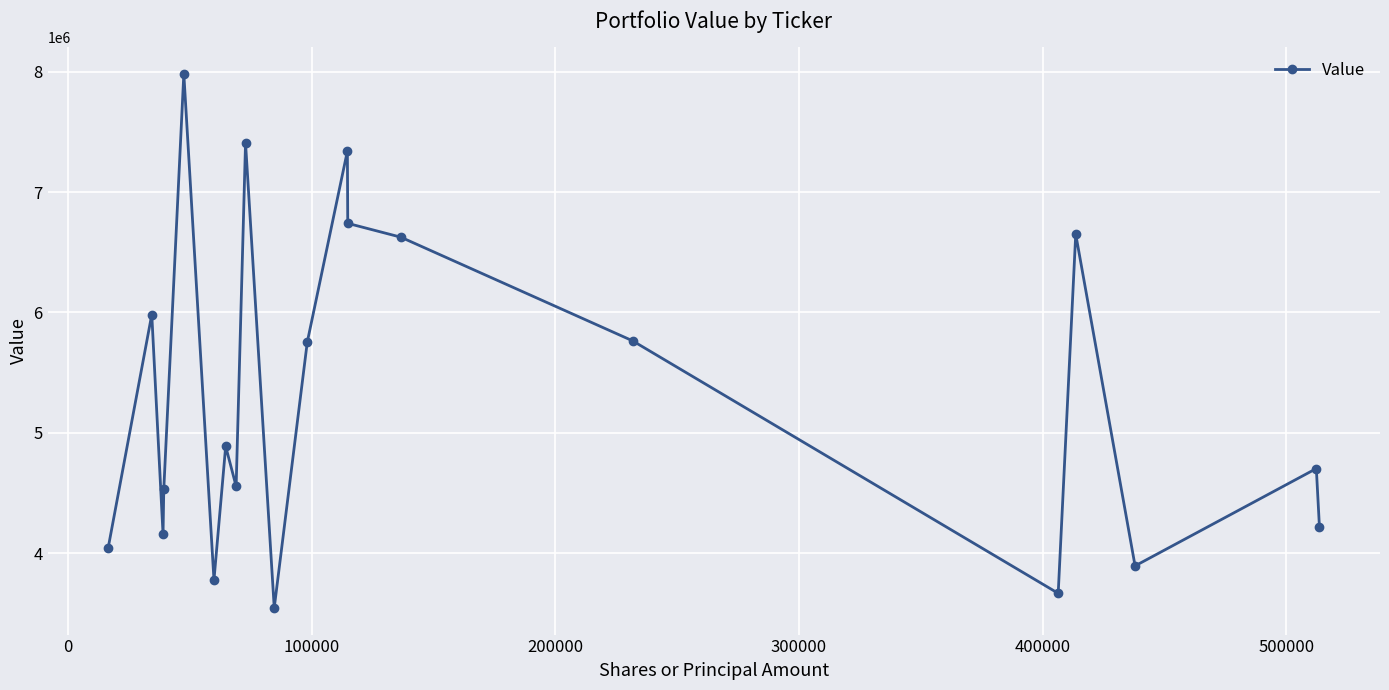

What is the minimum value shown in the chart?

3545000